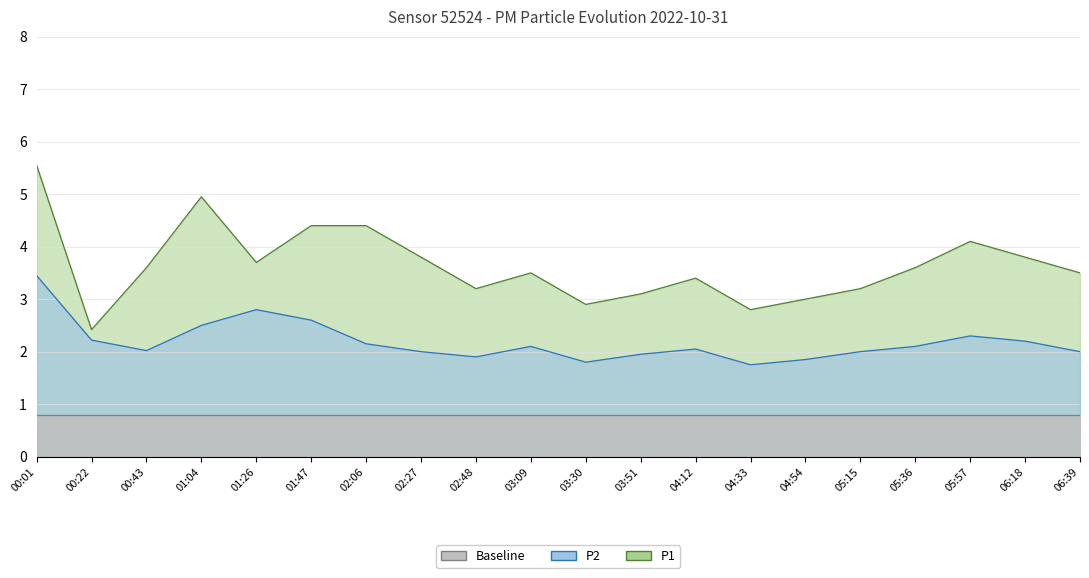

Which series has the widest spread of values?

P1